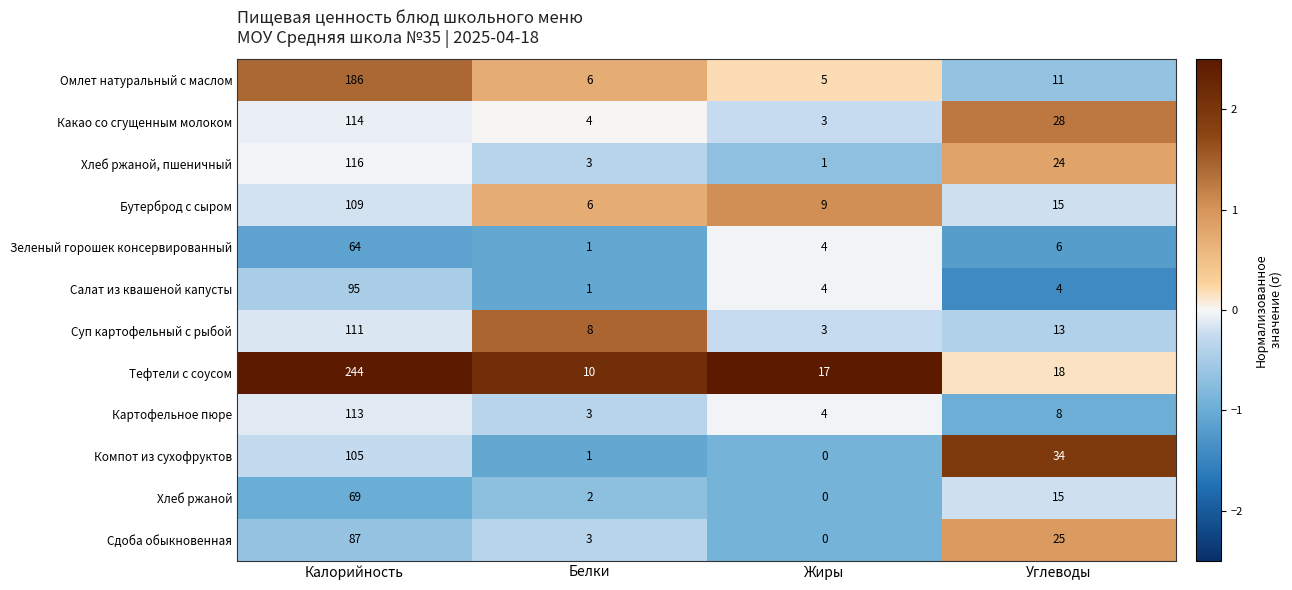

Which series has the widest spread of values?

Тефтели с соусом